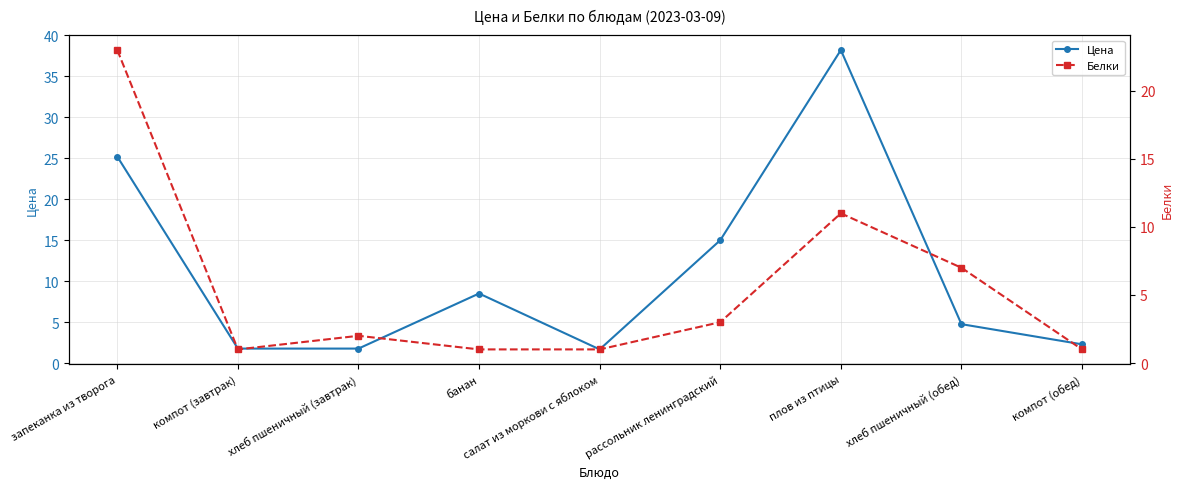

The Цена series shows 51.6 at плов из птицы. True or false?

False